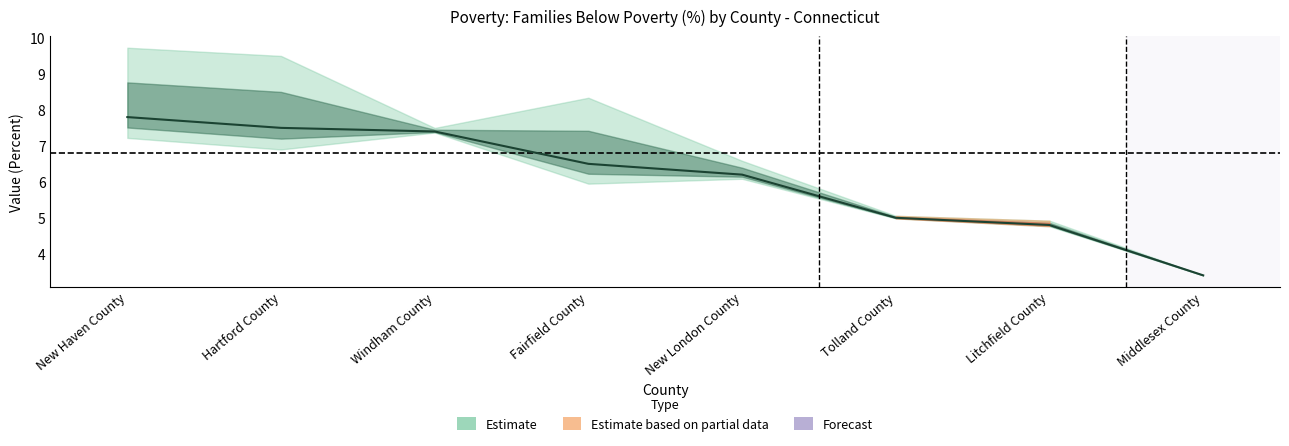

True or false: the data shows 6.5 at Fairfield County.

True